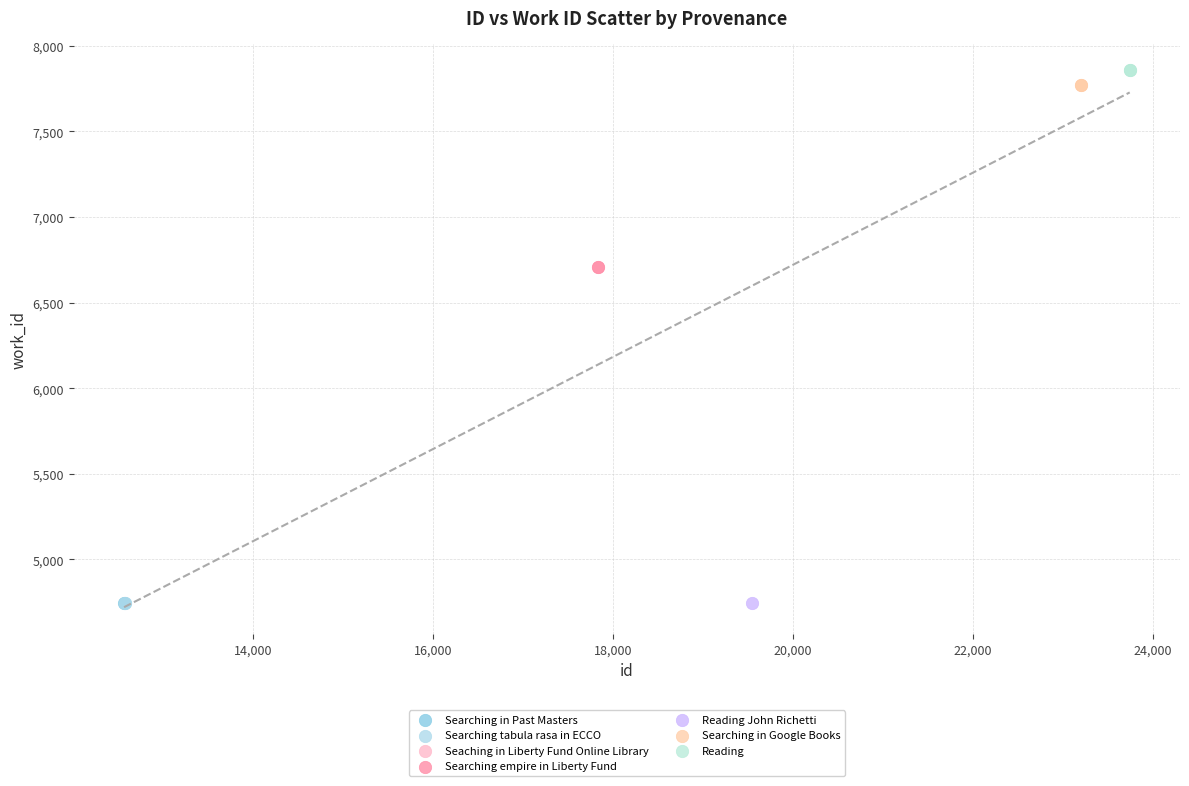

What are all the series names shown in the legend?

Searching in Past Masters, Searching tabula rasa in ECCO, Seaching in Liberty Fund Online Library, Searching empire in Liberty Fund, Reading John Richetti, Searching in Google Books, Reading